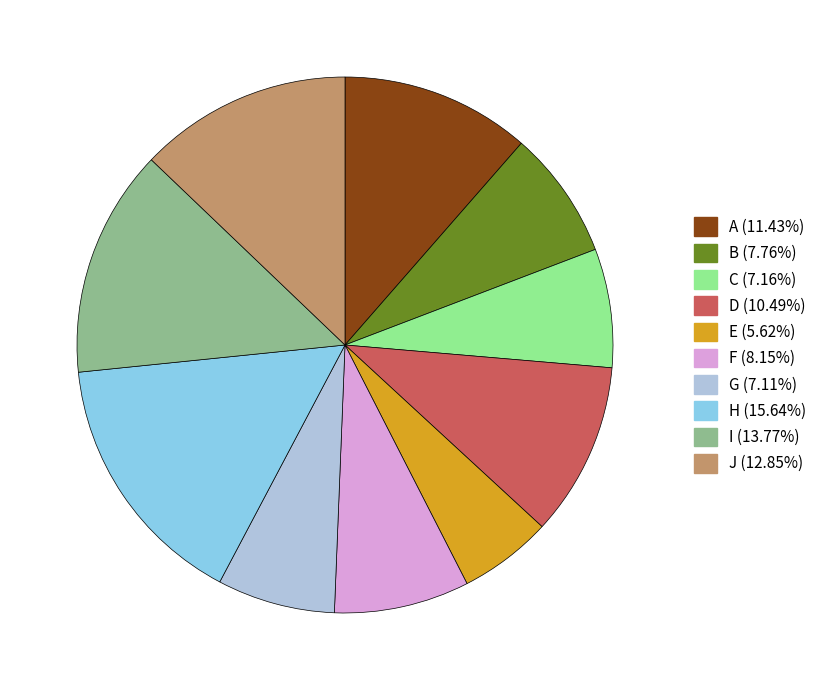

Combined, do H and D account for over 50%?

No